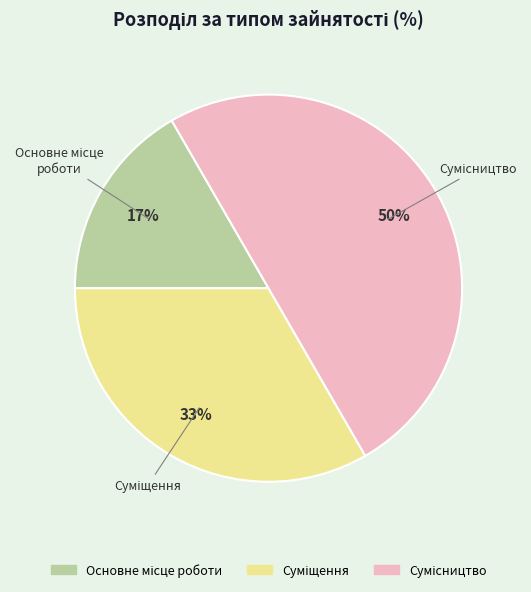

To the nearest percent, what is the difference between the largest and smallest slice percentages?

33%